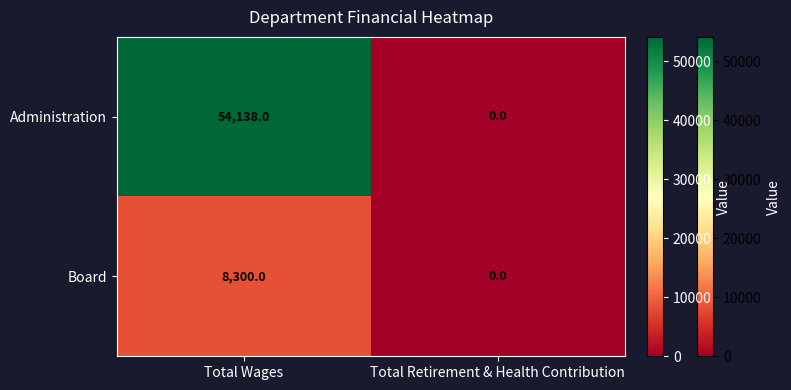

At which category does the chart reach its peak across all series?

Total Wages